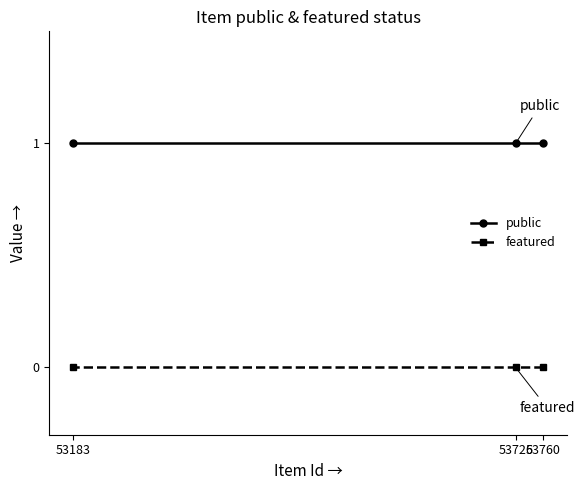

List the series in order of their peak value, lowest first.

featured, public